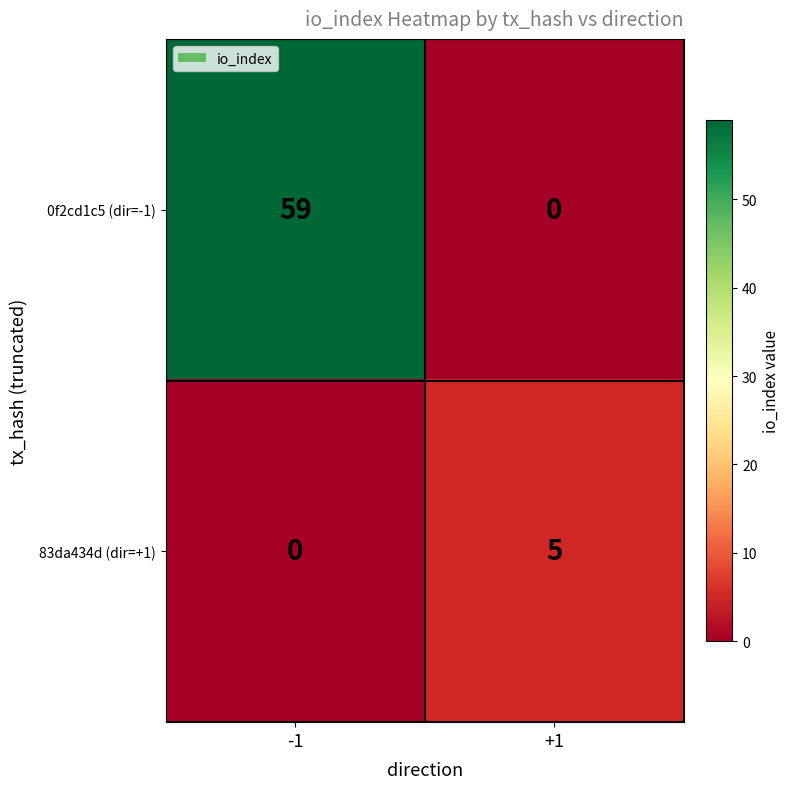

Is it true that 0f2cd1c5 (dir=-1) equals 59 at -1?

True